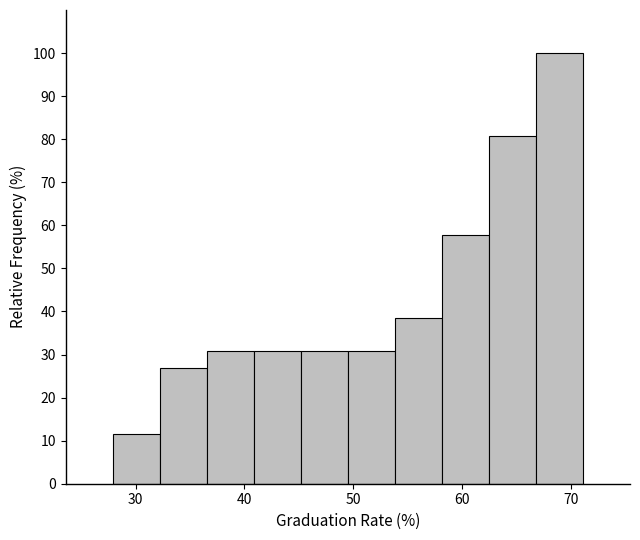

Reading left to right, list every bar in this chart as the range it spans on the x-axis followed by its height. Neither the bar edges nor the heights are printed on the chart, so give them approximately, as read against the axes.

28 to 32: 12
32 to 37: 27
37 to 41: 31
41 to 45: 31
45 to 50: 31
50 to 54: 31
54 to 58: 38
58 to 62: 58
62 to 67: 81
67 to 71: 100